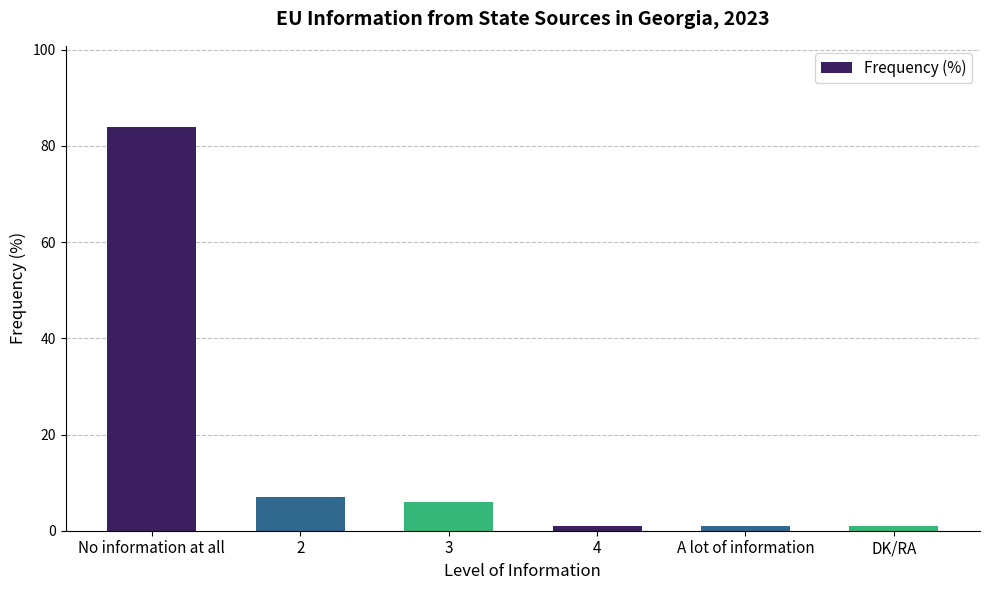

What is the ratio of the value at DK/RA to the value at A lot of information?

1.0